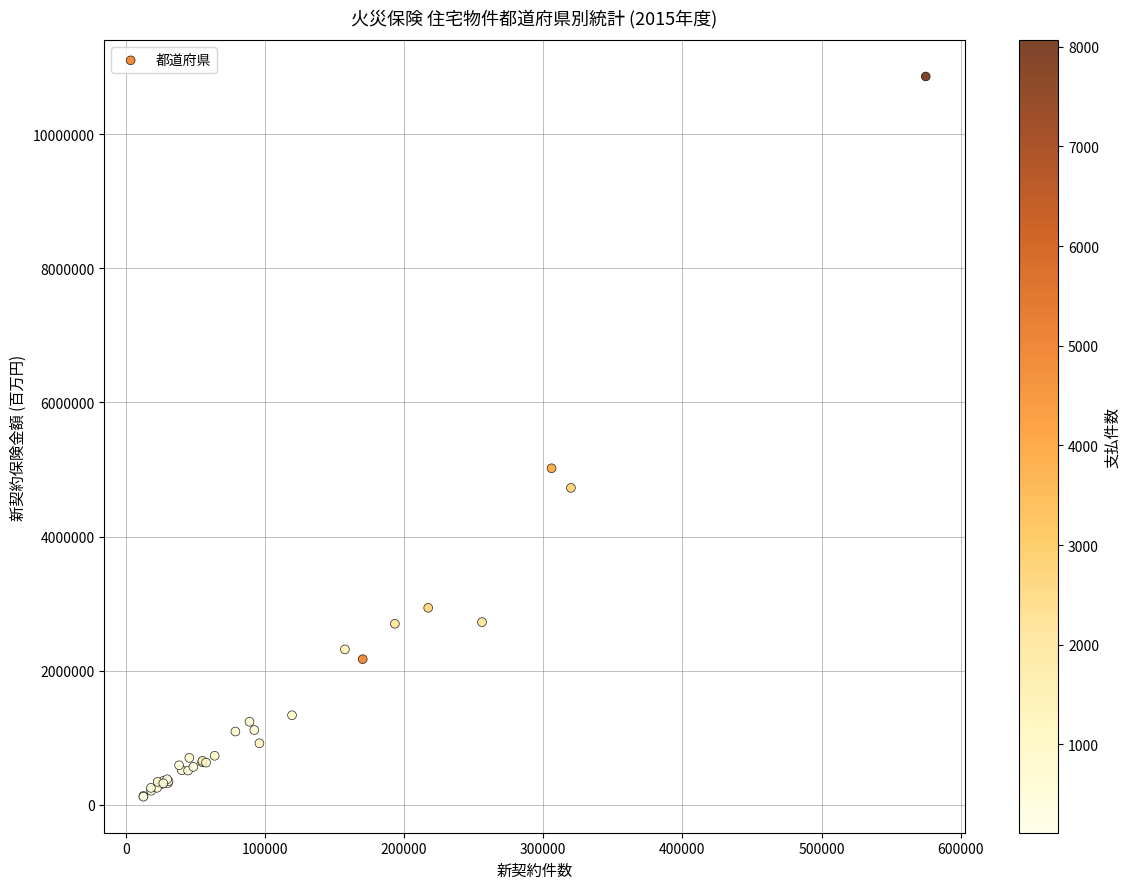

What Y value in the scatter plot is closest to 5490727?

5018380